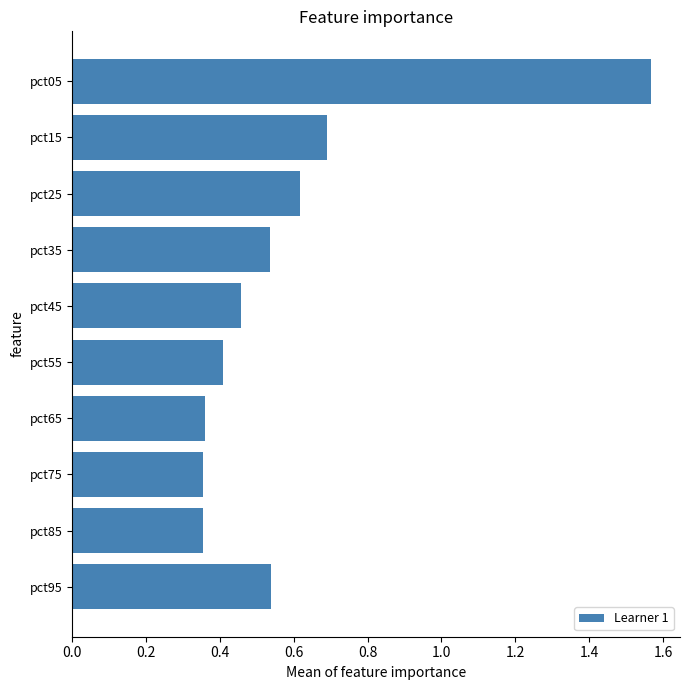

Is it true that the value at pct35 is 0.8?

False